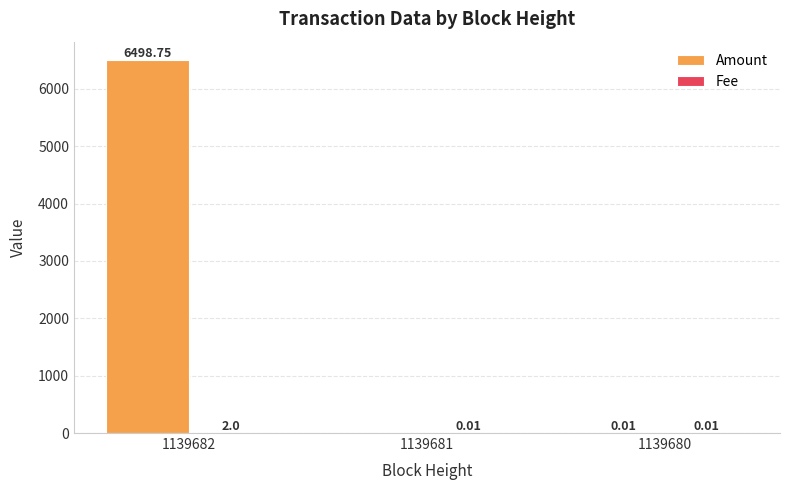

Are the bars grouped side by side (vs. stacked)?

Yes